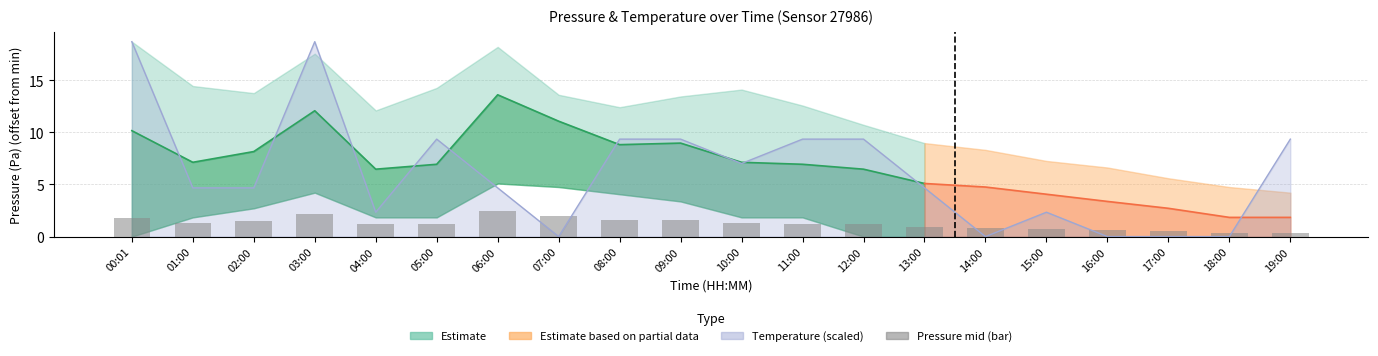

Reading right to left, transcribe all the data shown in this chart.

0.3	0.3	0.5	0.6	0.7	0.9	0.9	1.2	1.2	1.3	1.6	1.6	2.0	2.4	1.2	1.2	2.2	1.5	1.3	1.8